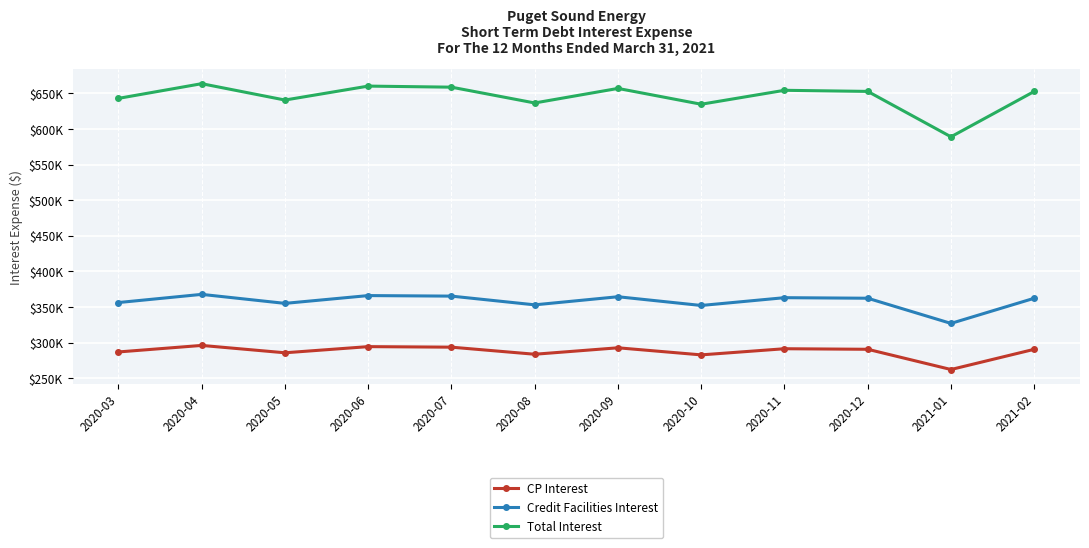

True or false: Total Interest and Credit Facilities Interest cross at least once.

False